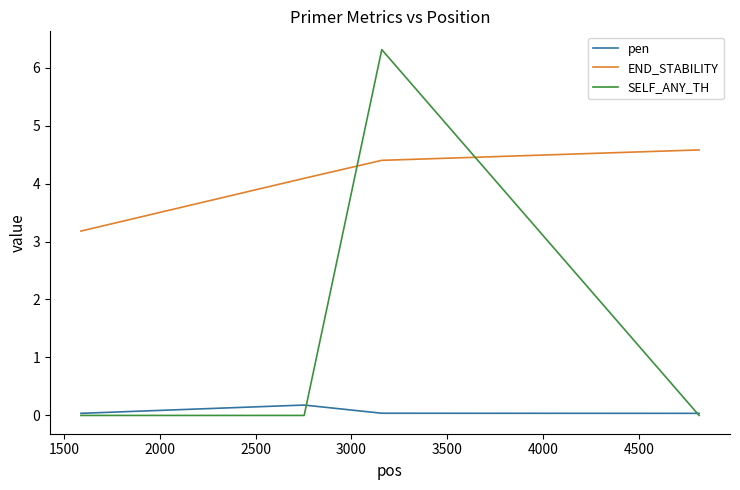

What is the difference between the maximum and minimum values in the pen series?

0.1